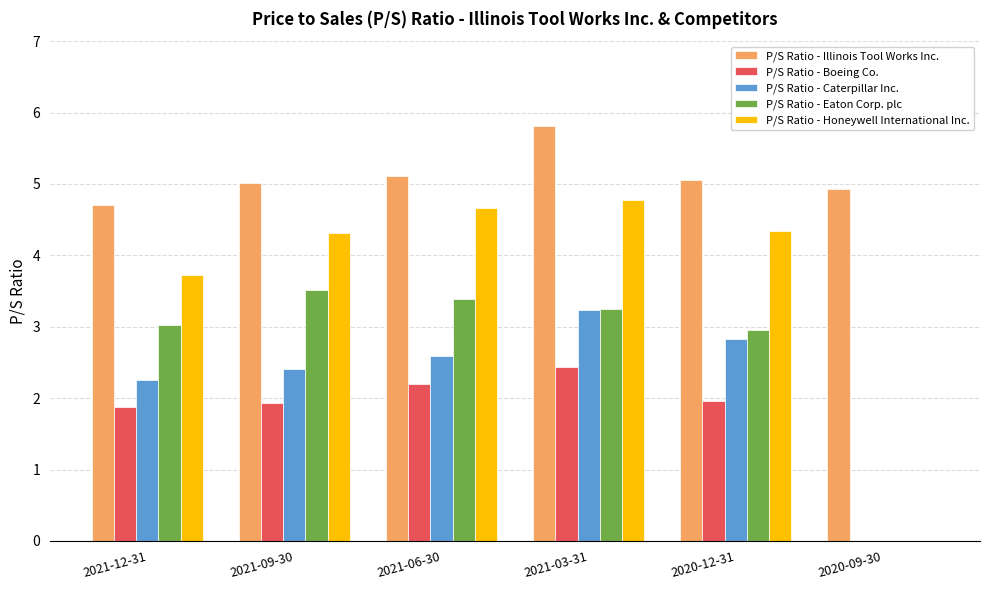

What is the average value of the P/S Ratio - Eaton Corp. plc series?

2.7